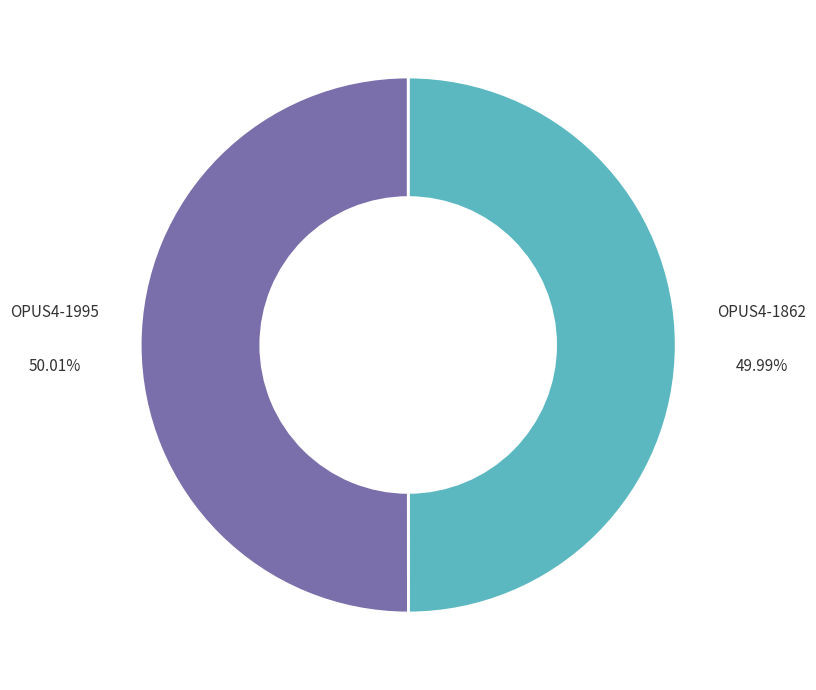

Is there a majority slice in this chart?

Yes